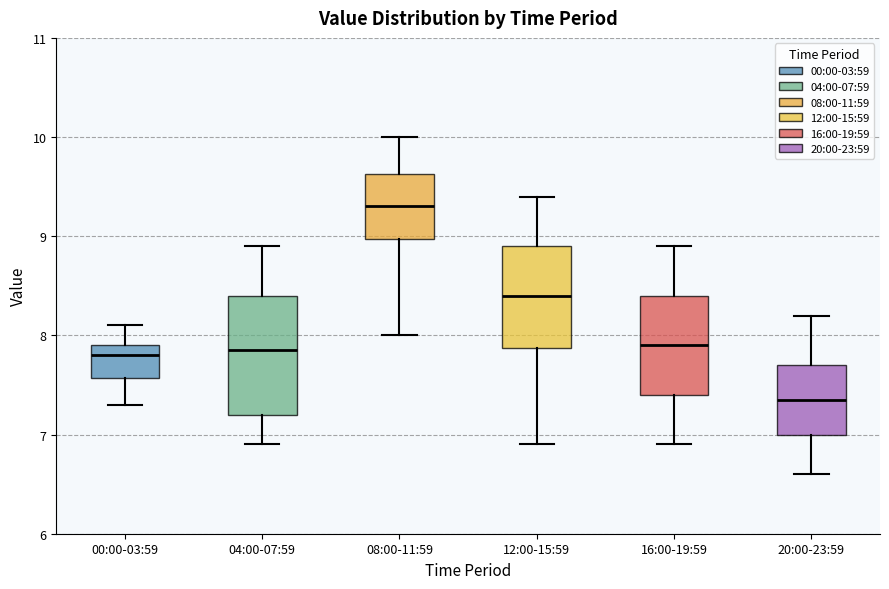

Comparing the boxes themselves (not the whiskers), which one is the tallest?

04:00-07:59